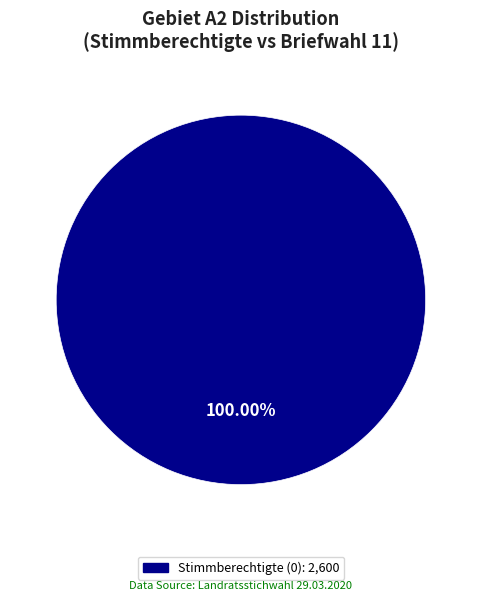

Is there any slice that represents more than half of the pie?

Yes